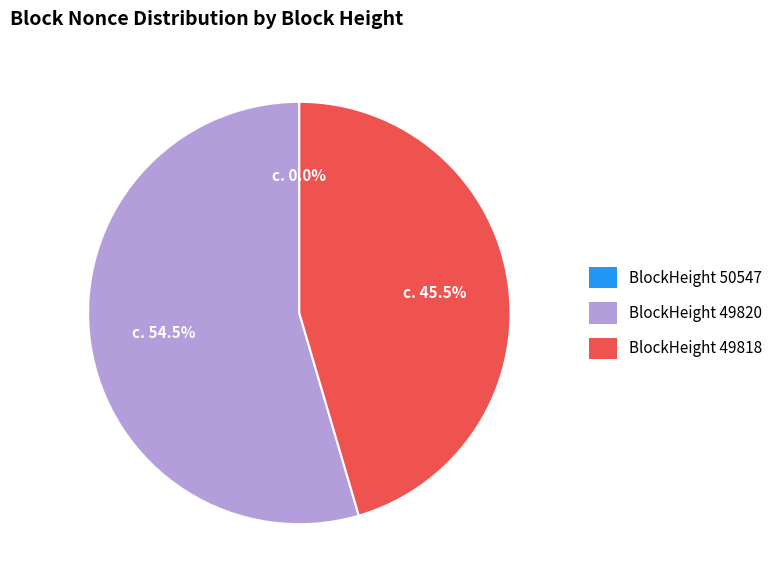

Do 49818 and 50547 together represent more than half of the pie?

No